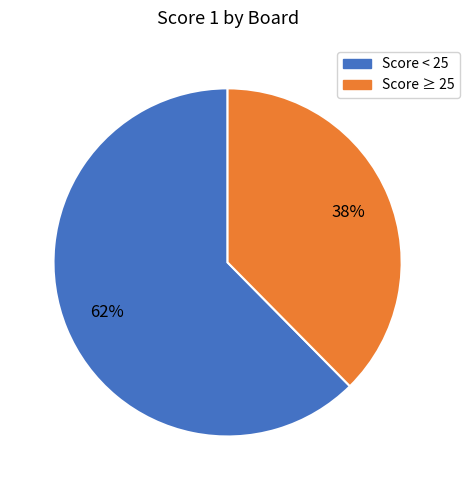

How many slices are in this pie chart?

2